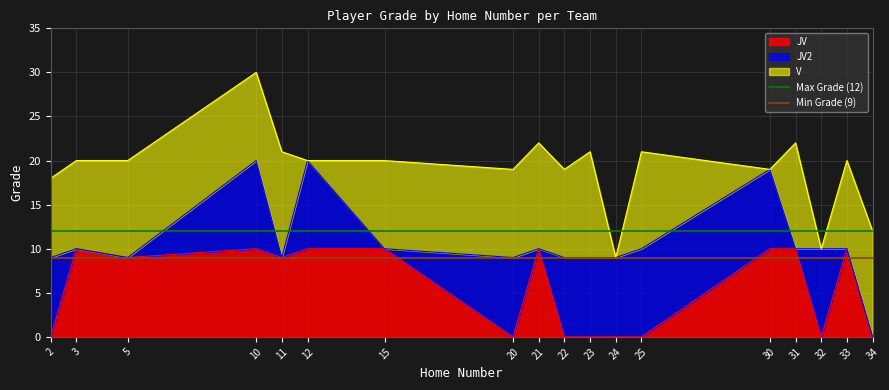

Is the value of Min Grade (9) at 2 greater than the value of Max Grade (12) at 2?

No